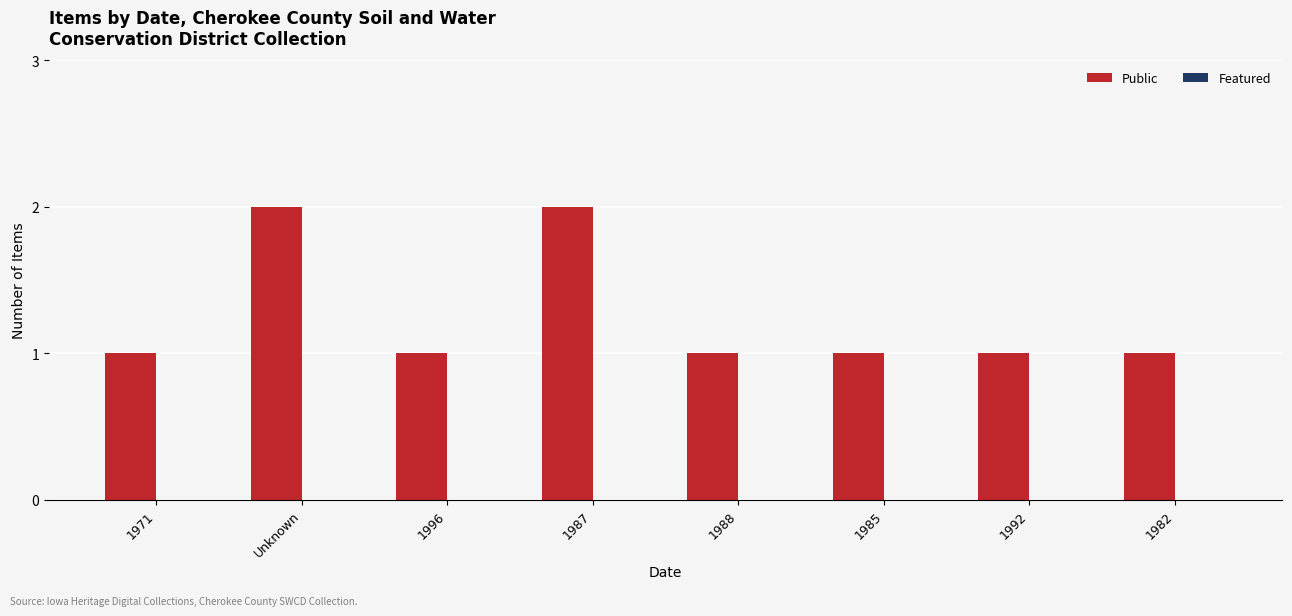

What position from the right is 1982?

1